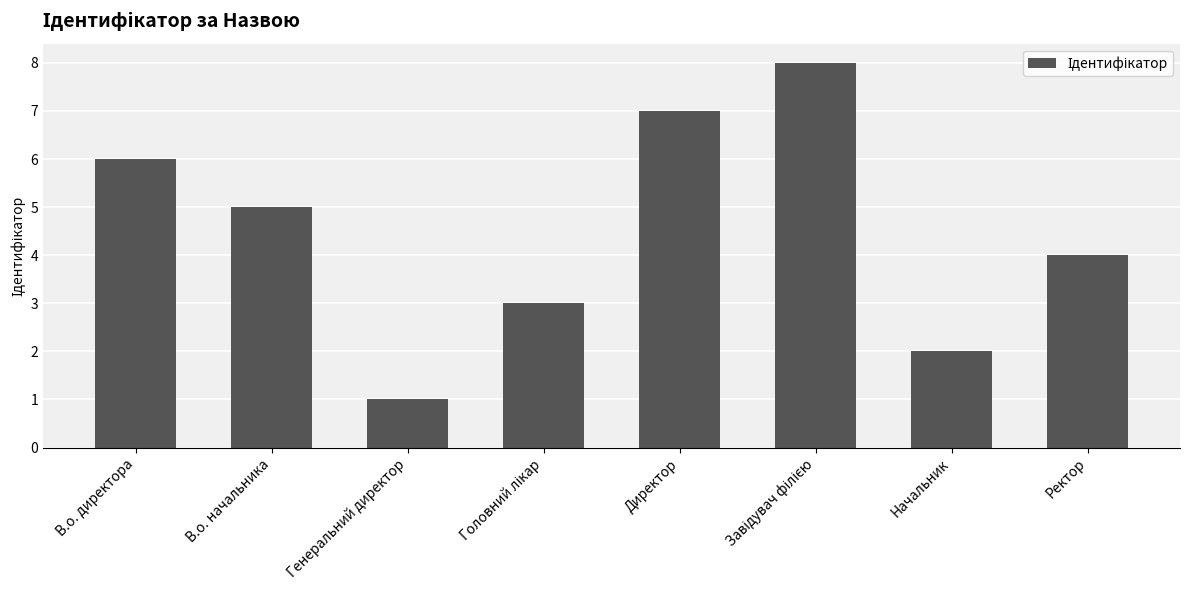

What is the difference between the maximum and minimum values?

7